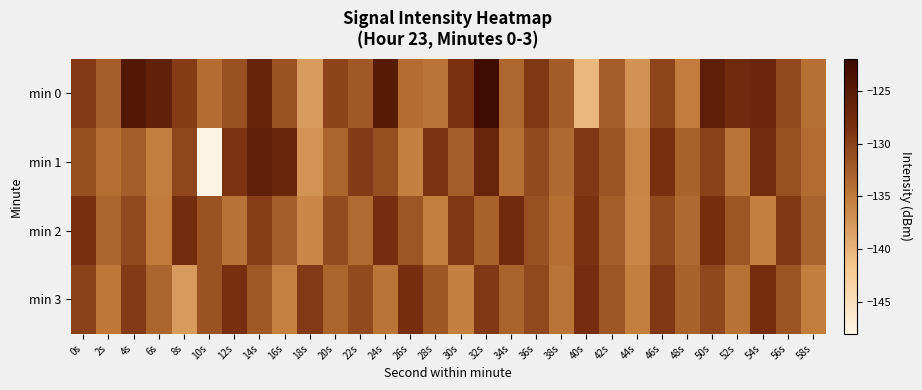

What is the spread (max minus min) of values at 36s?

2.2